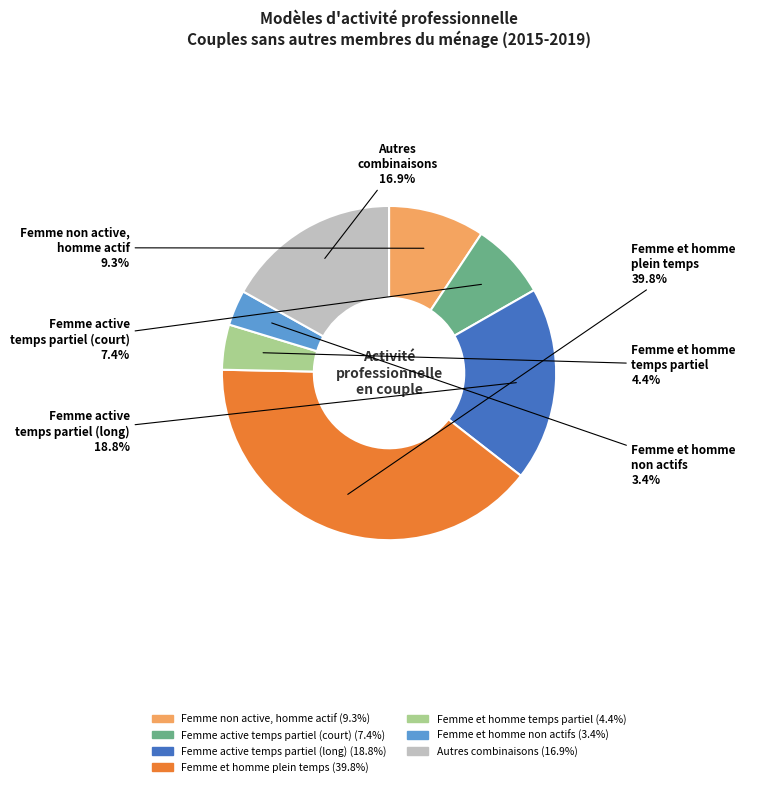

Is the sum of Autres combinaisons and Femme et homme temps partiel greater than half?

No